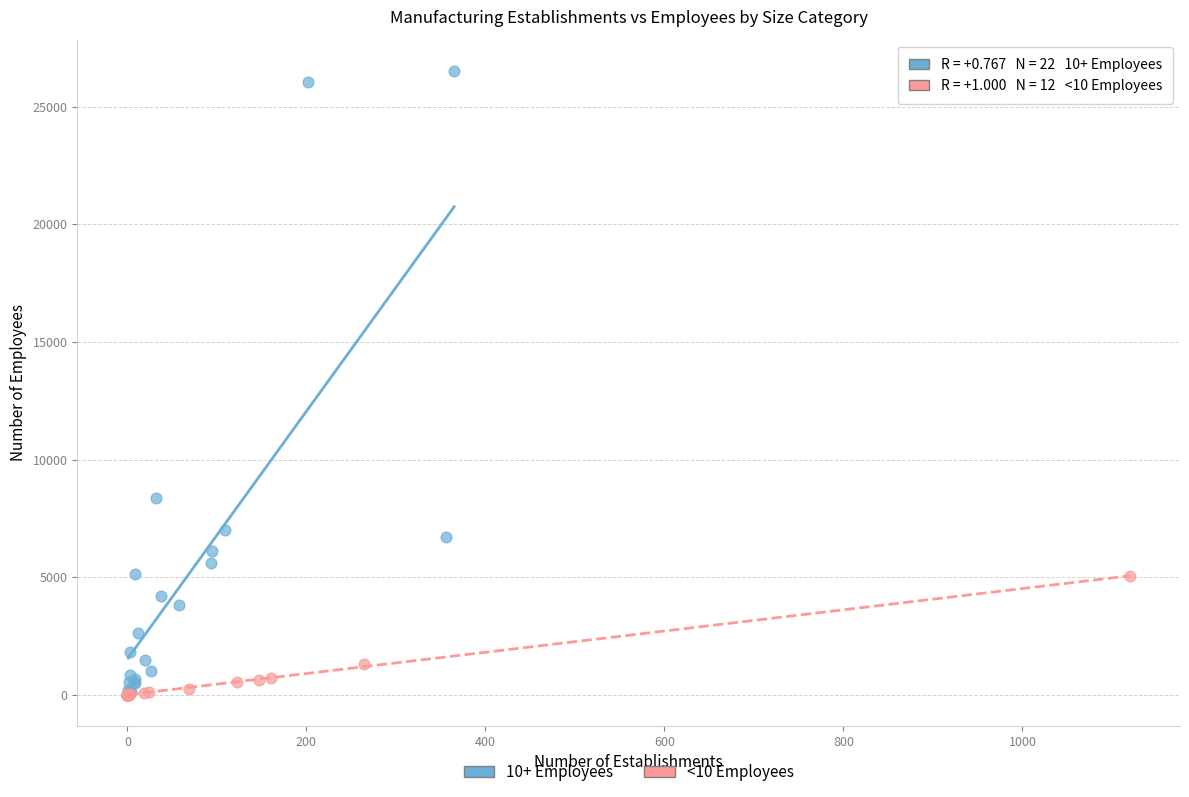

Which series has the largest Y range (max minus min)?

10+ Employees